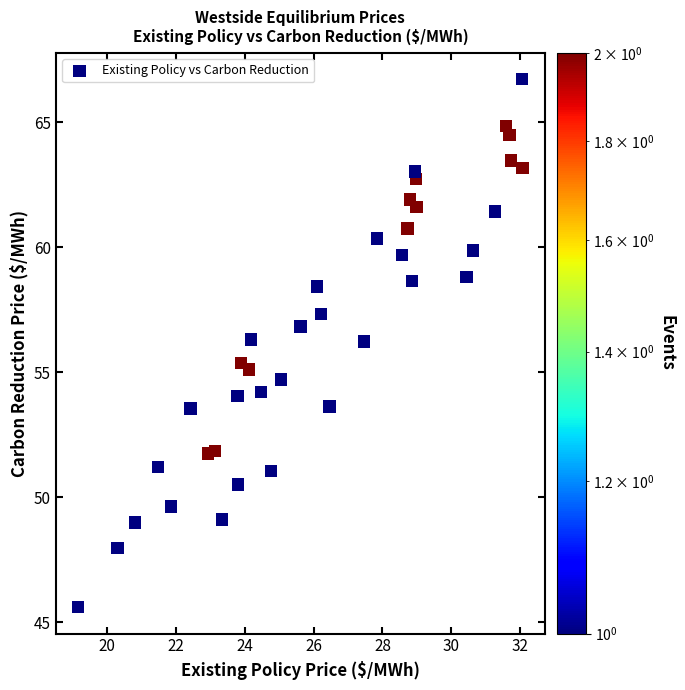

What is the range of X values (max minus min)?

12.9